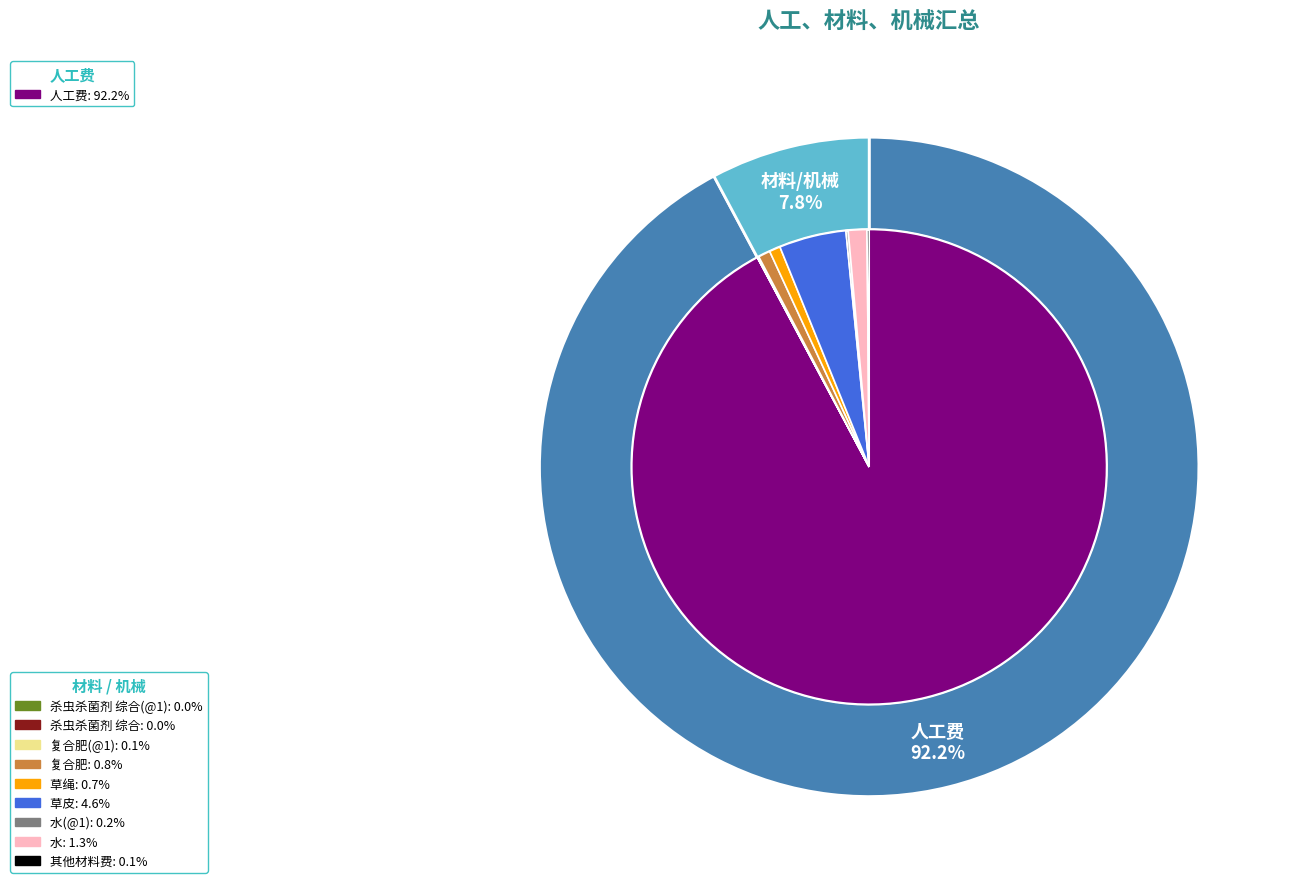

To the nearest percent, what is the difference between the largest and smallest slice percentages?

92%